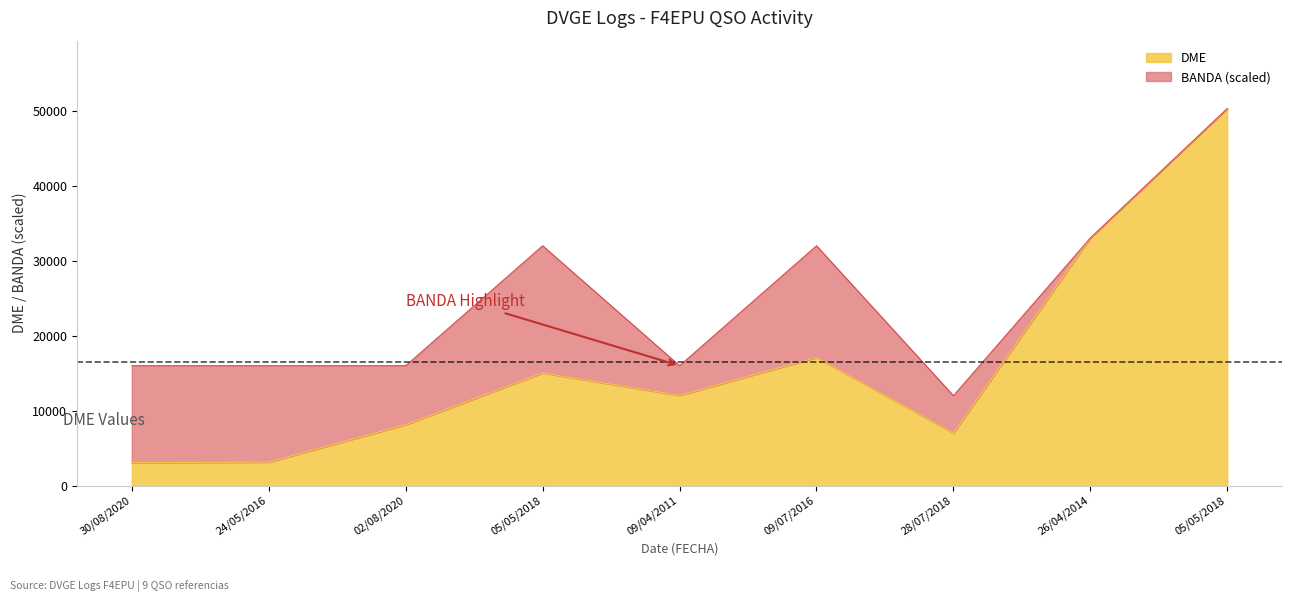

Reading left to right, list all the values displayed in this chart.

3060	3140	8138	15032	12040	17096	7014	33034	50297